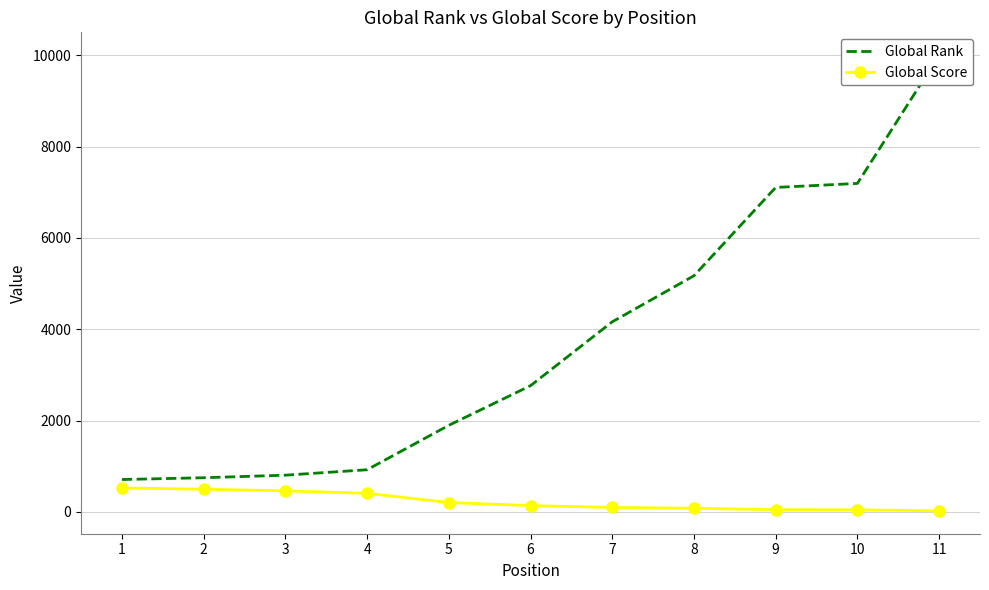

How many series are shown in this chart?

2